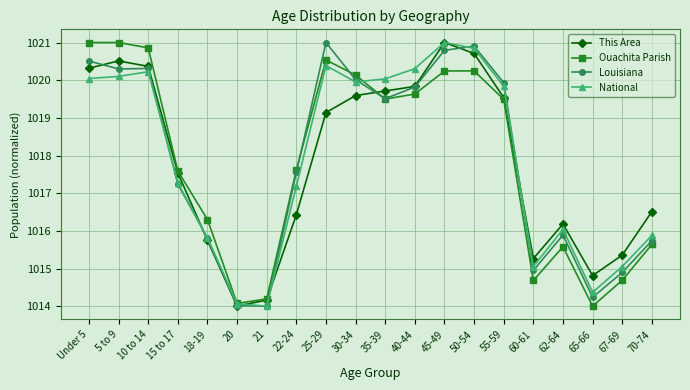

Reading left to right, transcribe all the data shown in this chart.

This Area: Under 5=1020.3	5 to 9=1020.5	10 to 14=1020.4	15 to 17=1017.5	18-19=1015.7	20=1014.0	21=1014.2	22-24=1016.4	25-29=1019.1	30-34=1019.6	35-39=1019.7	40-44=1019.8	45-49=1021.0	50-54=1020.7	55-59=1019.5	60-61=1015.3	62-64=1016.2	65-66=1014.8	67-69=1015.4	70-74=1016.5
Ouachita Parish: Under 5=1021.0	5 to 9=1021.0	10 to 14=1020.9	15 to 17=1017.6	18-19=1016.3	20=1014.1	21=1014.2	22-24=1017.6	25-29=1020.5	30-34=1020.1	35-39=1019.5	40-44=1019.6	45-49=1020.2	50-54=1020.2	55-59=1019.5	60-61=1014.7	62-64=1015.6	65-66=1014.0	67-69=1014.7	70-74=1015.6
Louisiana: Under 5=1020.5	5 to 9=1020.3	10 to 14=1020.3	15 to 17=1017.2	18-19=1015.8	20=1014.0	21=1014.0	22-24=1017.6	25-29=1021.0	30-34=1020.0	35-39=1019.5	40-44=1019.8	45-49=1020.8	50-54=1020.9	55-59=1019.9	60-61=1014.9	62-64=1015.9	65-66=1014.2	67-69=1014.9	70-74=1015.7
National: Under 5=1020.0	5 to 9=1020.1	10 to 14=1020.2	15 to 17=1017.3	18-19=1015.8	20=1014.1	21=1014.0	22-24=1017.2	25-29=1020.4	30-34=1020.0	35-39=1020.0	40-44=1020.3	45-49=1021.0	50-54=1020.8	55-59=1019.8	60-61=1015.1	62-64=1016.0	65-66=1014.4	67-69=1015.1	70-74=1015.9